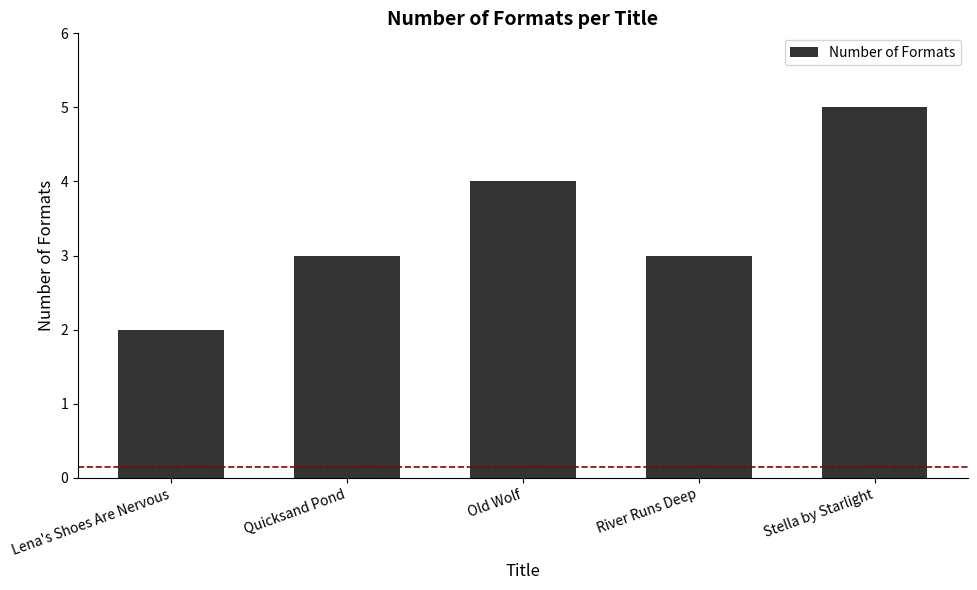

What is the greatest value displayed?

5